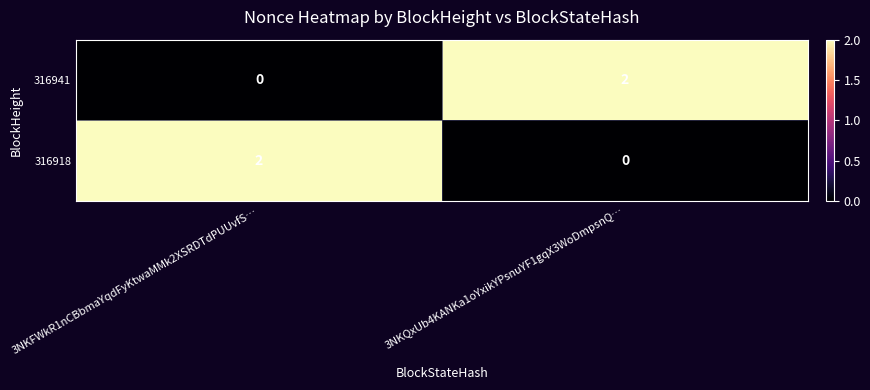

At 3NKFWkR1nCBbmaYqdFyKtwaMMk2XSRDTdPUUvfS…, list the series in order from largest to smallest.

316918, 316941